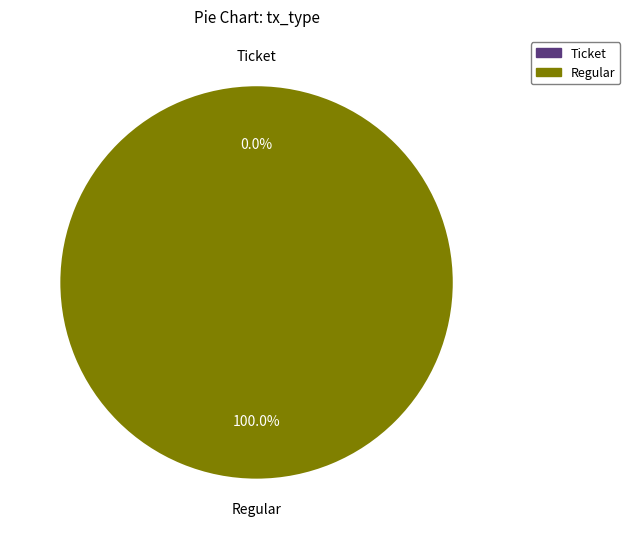

To the nearest percent, what is the combined percentage of Regular and Ticket?

100%